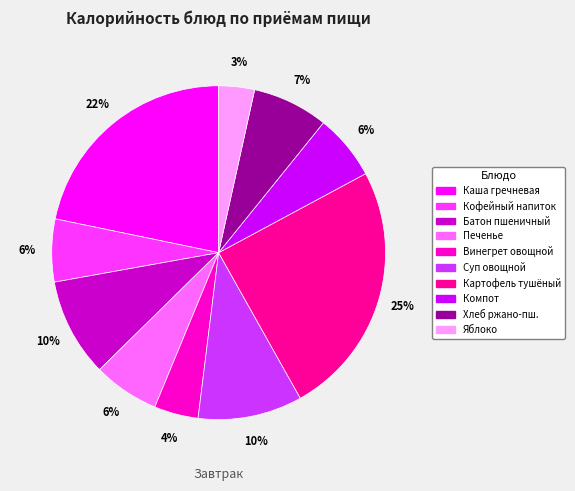

Does any single category account for the majority?

No